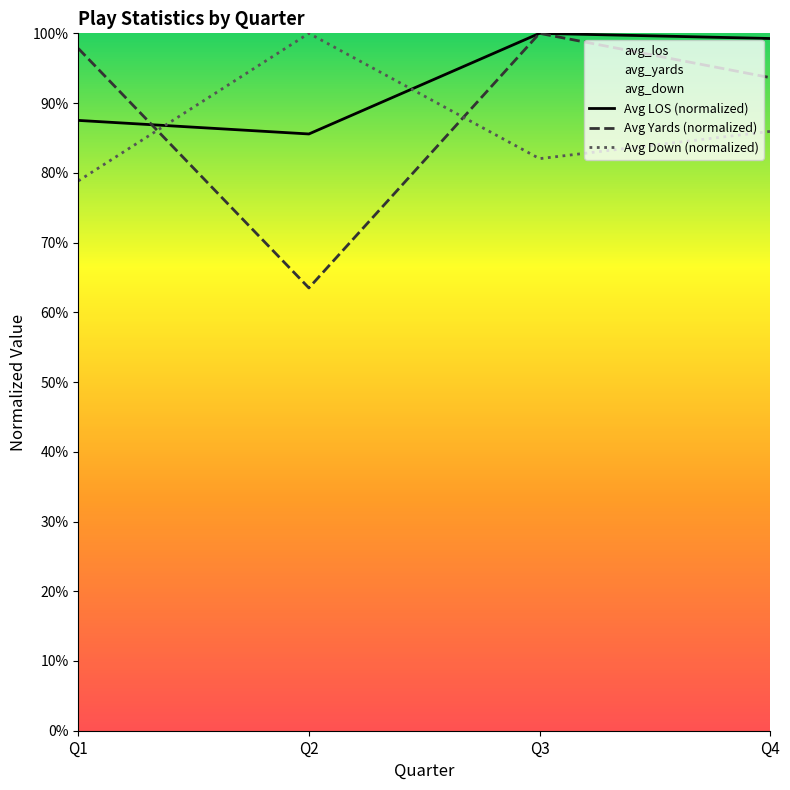

How many values in the Avg Yards (normalized) series are below 97?

2